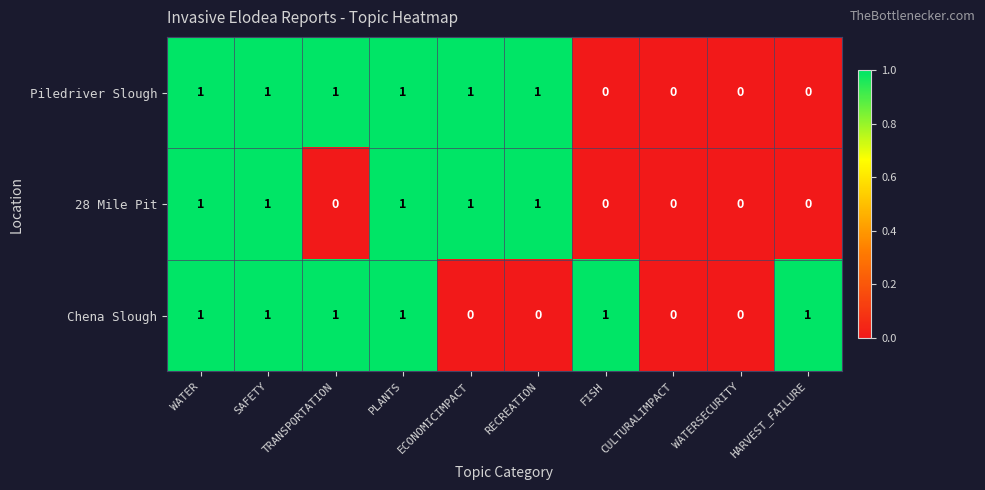

True or false: Piledriver Slough has a value of 2 at WATER.

False